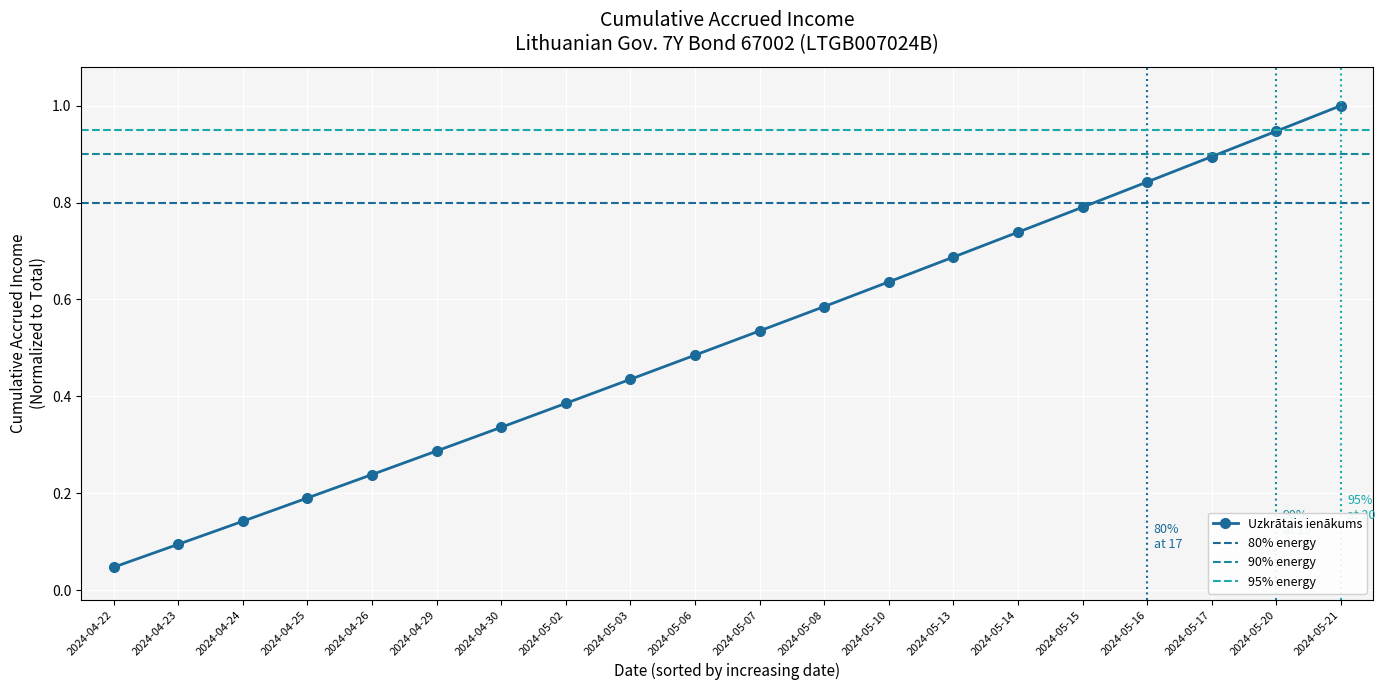

How many lines are shown in the chart?

1